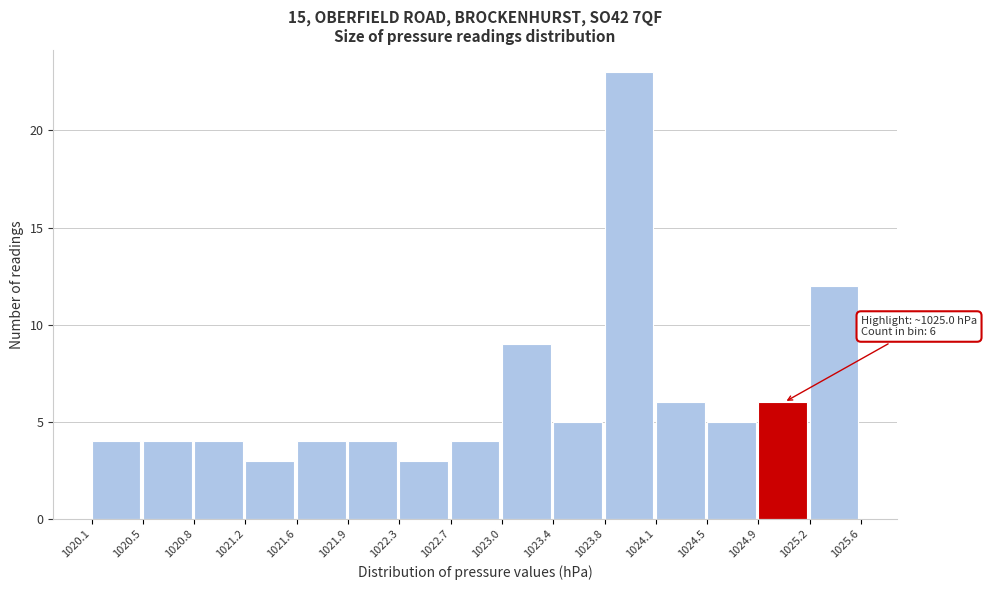

Over which range of the x-axis is the bar tallest?

1023.8 to 1024.1